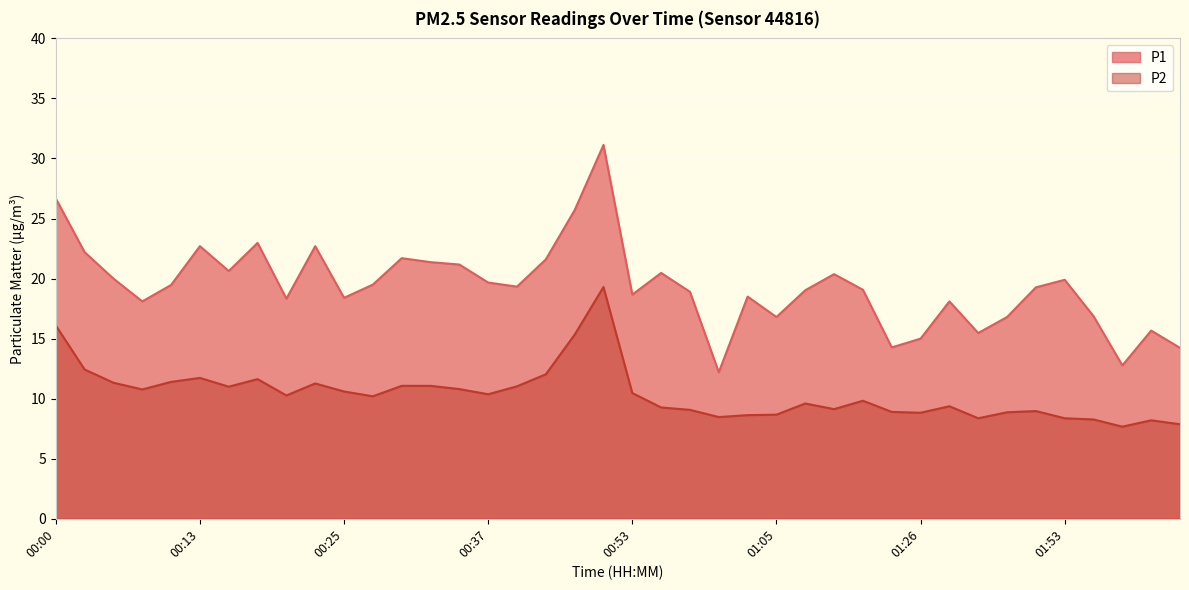

How many series are shown in this chart?

2